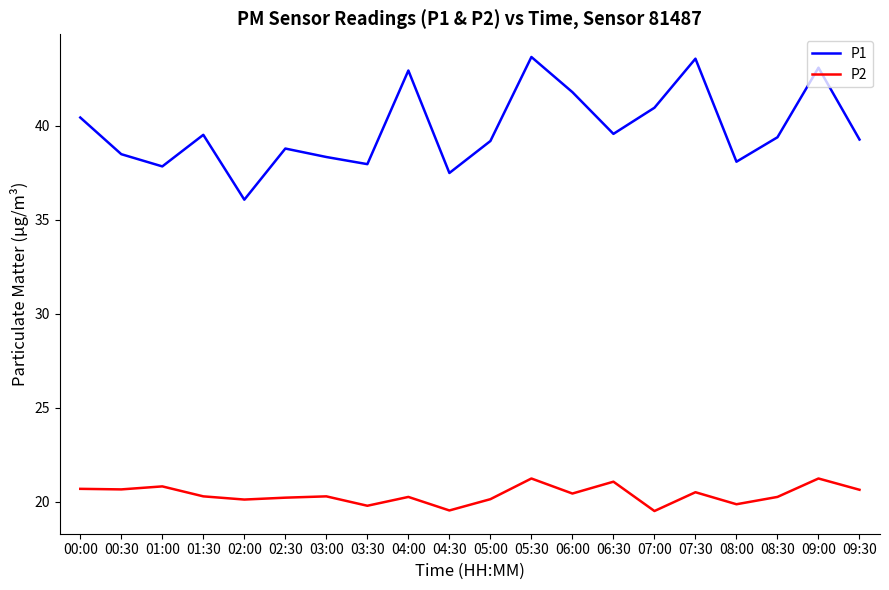

What is the minimum value for P2?

19.5